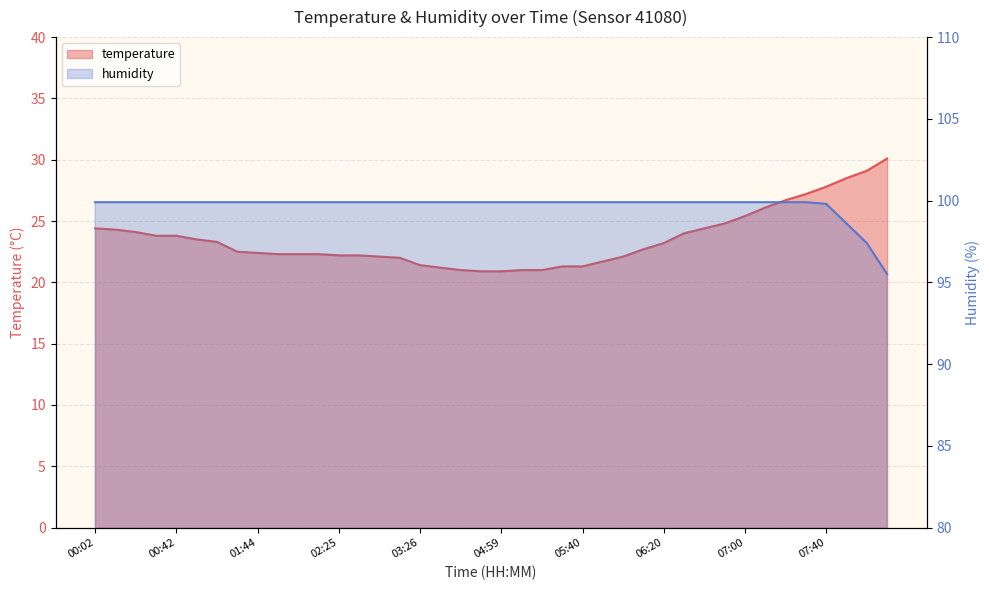

Is the value of temperature at 00:32 greater than the value of humidity at 02:15?

No